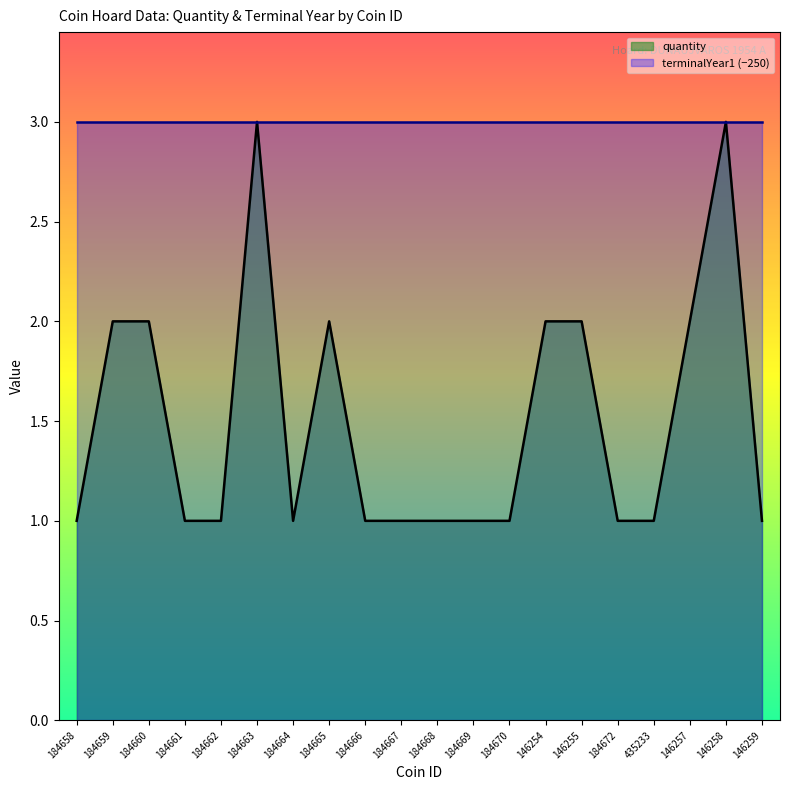

Where is the data nearest to the value 2?

184659